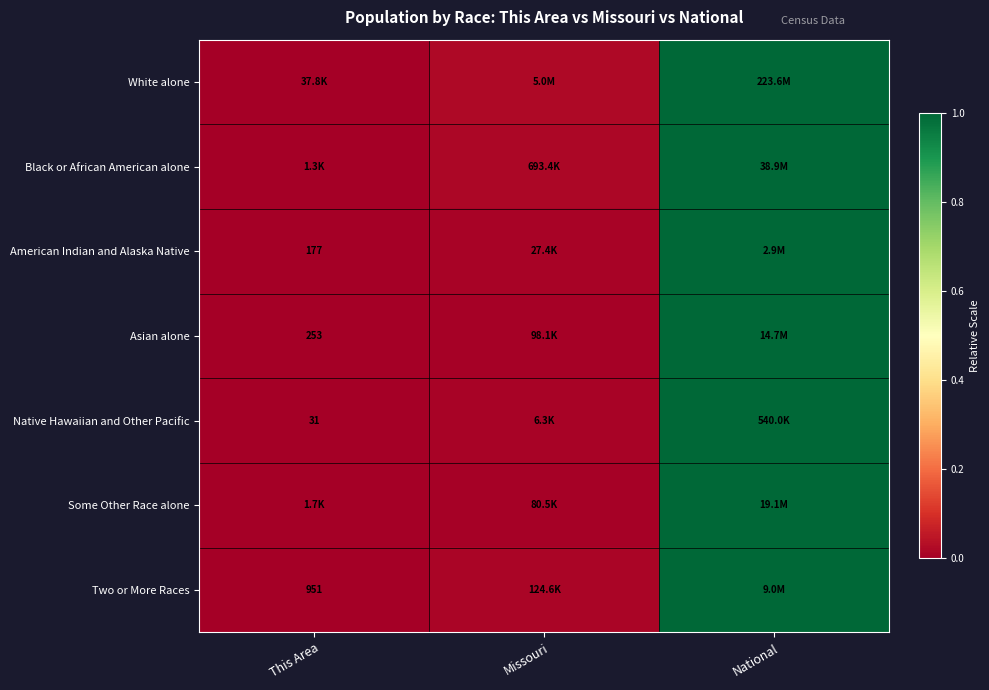

Which series has the largest total across all categories?

White alone